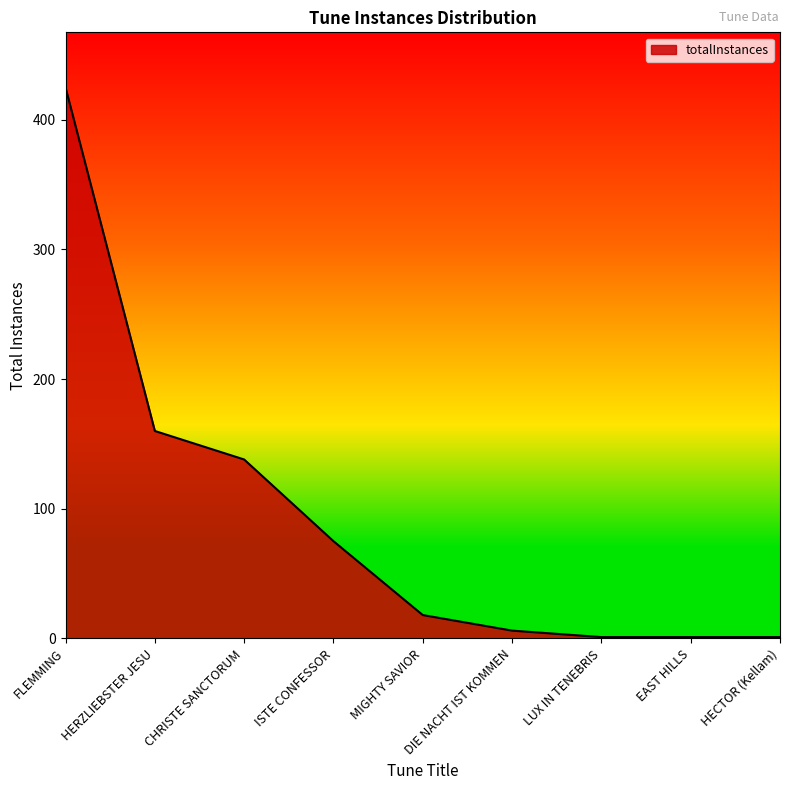

Is it true that the value at MIGHTY SAVIOR is 18?

True